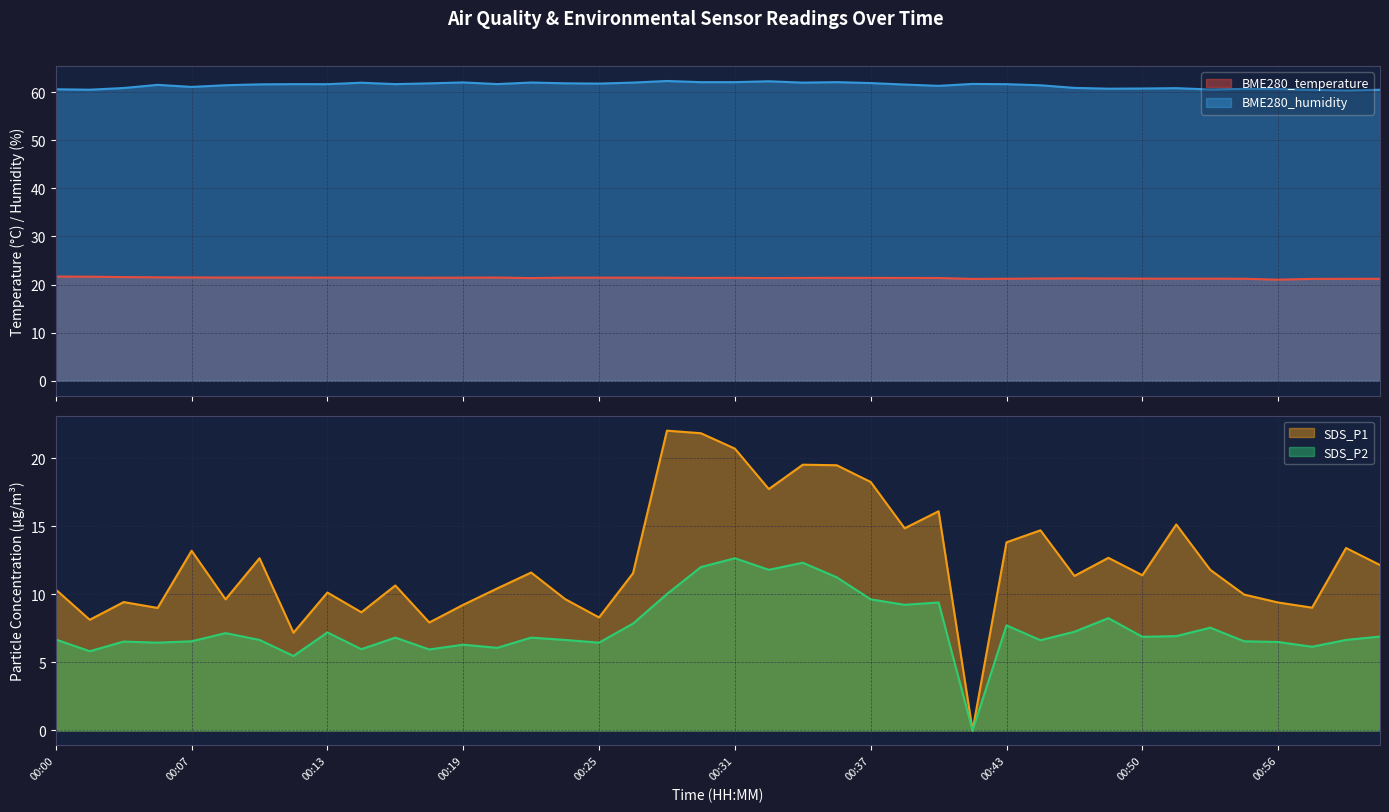

List the labels in order of BME280_temperature value, smallest first.

00:56, 00:42, 00:57, 00:59, 01:00, 00:43, 00:54, 00:51, 00:53, 00:50, 00:45, 00:48, 00:47, 00:22, 00:33, 00:40, 00:30, 00:34, 00:39, 00:37, 00:31, 00:36, 00:17, 00:28, 00:14, 00:16, 00:19, 00:23, 00:25, 00:27, 00:13, 00:08, 00:11, 00:20, 00:10, 00:07, 00:05, 00:04, 00:02, 00:00